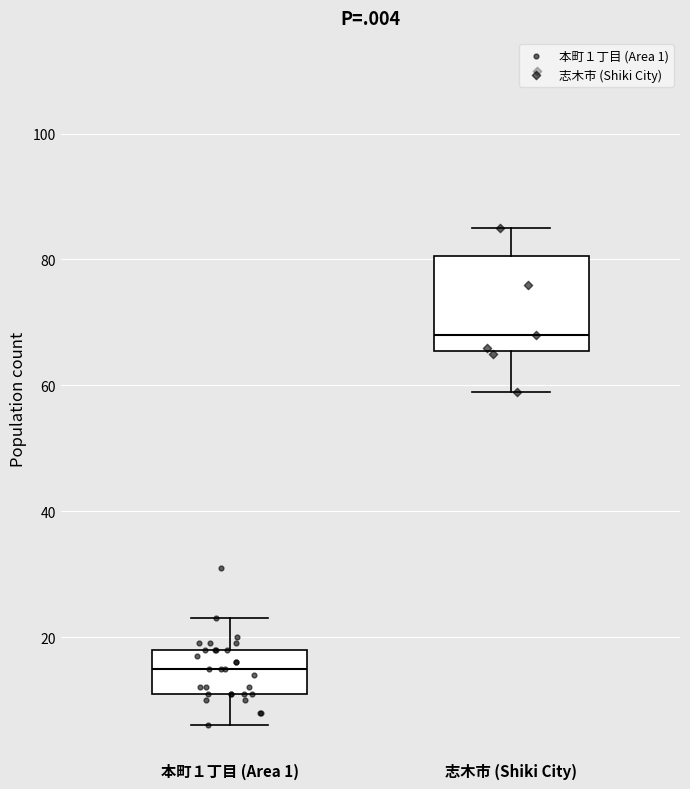

Which box has the lowest median line?

本町１丁目 (Area 1)